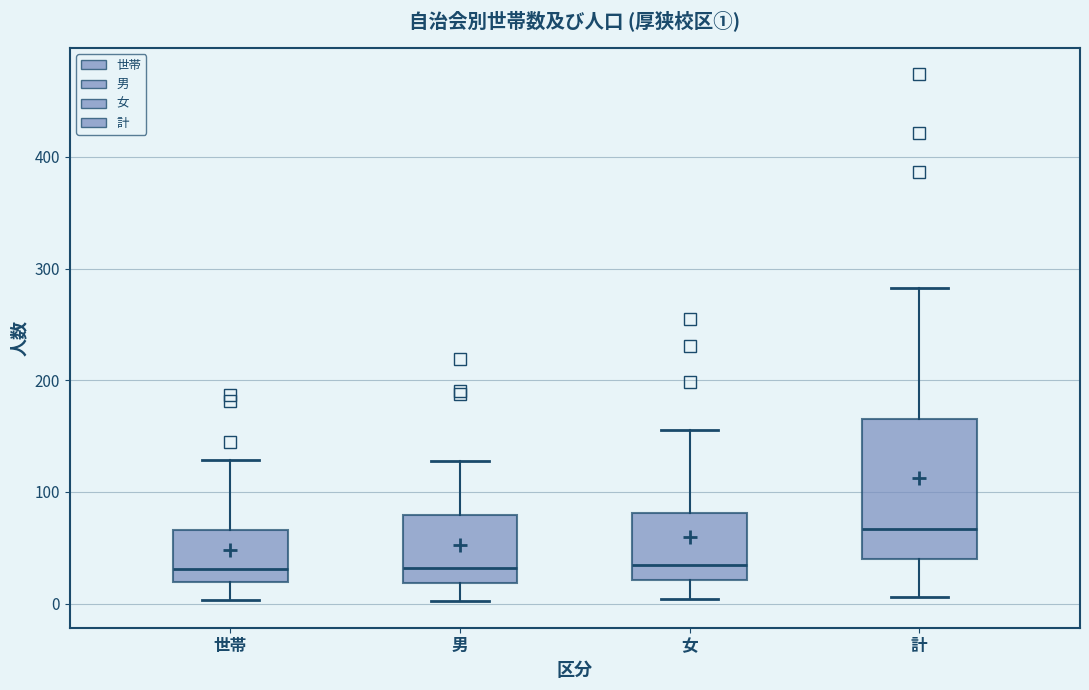

Comparing the boxes themselves (not the whiskers), which one is the tallest?

計